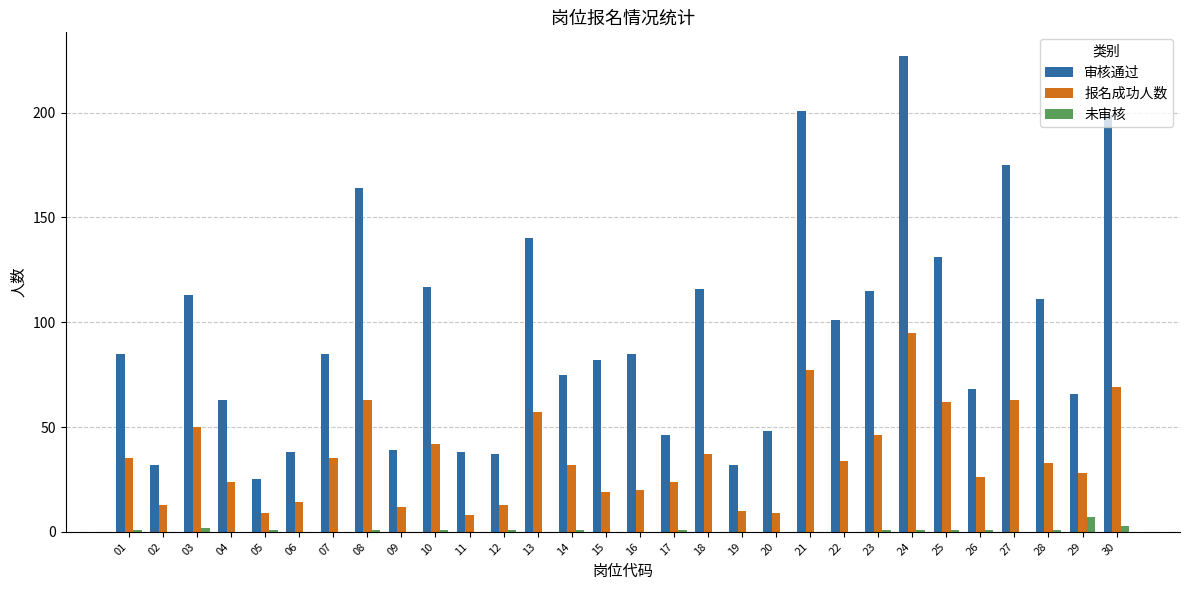

Which series changed the most between 04 and 08?

审核通过